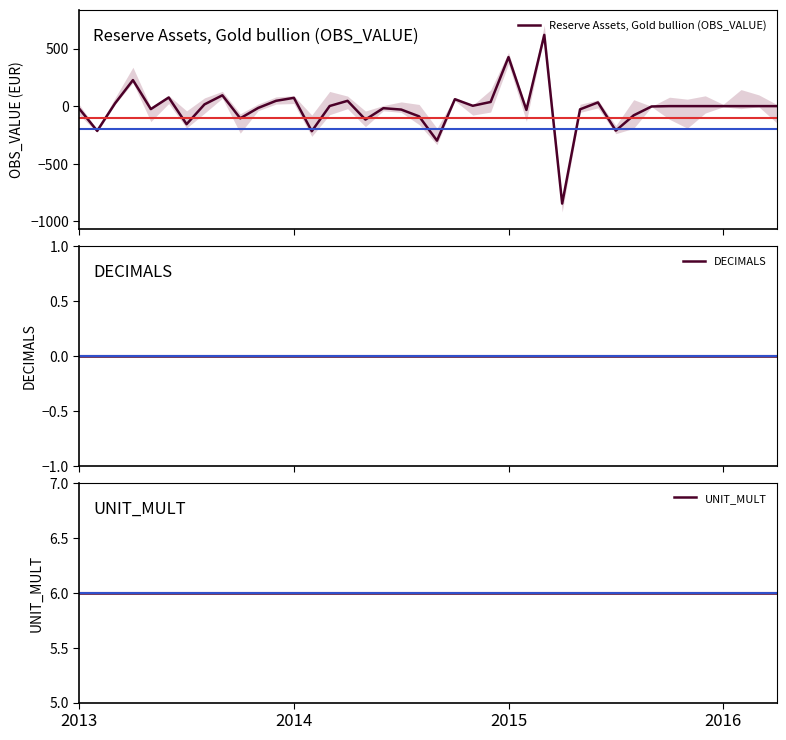

Reading left to right, list all the values displayed in this chart.

Reserve Assets, Gold bullion (OBS_VALUE): -23	-215	24	226	-26	75	-157	15	94	-106	-16	46	72	-218	1	46	-117	-18	-30	-89	-300	60	3	36	426	-33	619	-847	-28	32	-213	-80	-3	0	0	0	0	0	0	0
DECIMALS: 0	0	0	0	0	0	0	0	0	0	0	0	0	0	0	0	0	0	0	0	0	0	0	0	0	0	0	0	0	0	0	0	0	0	0	0	0	0	0	0
UNIT_MULT: 6	6	6	6	6	6	6	6	6	6	6	6	6	6	6	6	6	6	6	6	6	6	6	6	6	6	6	6	6	6	6	6	6	6	6	6	6	6	6	6